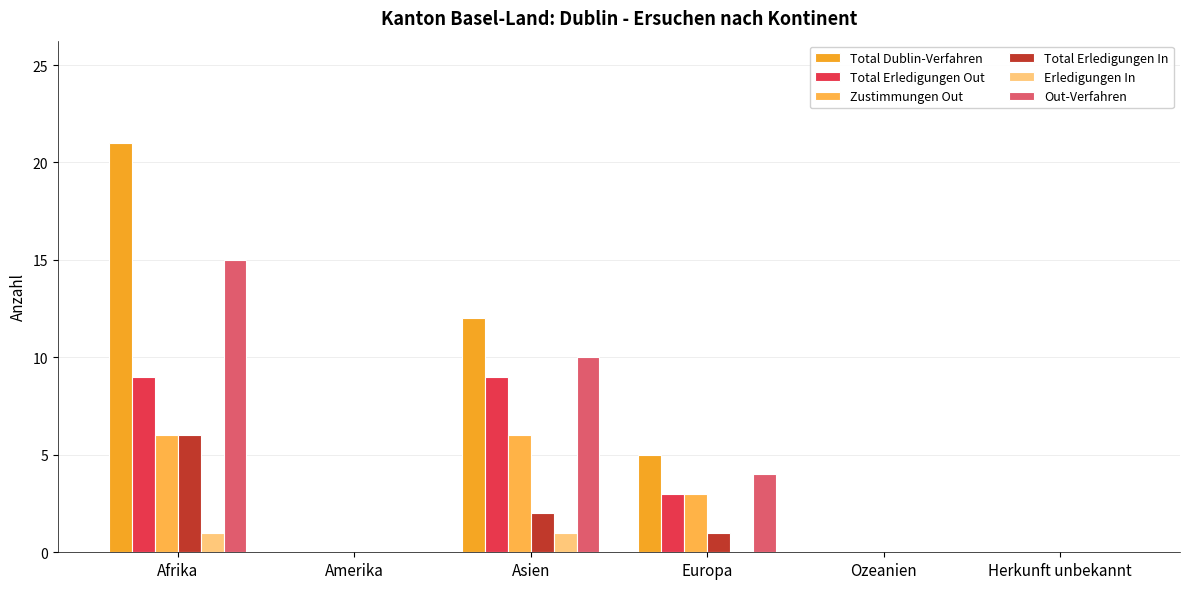

Rank the series by their maximum value, from lowest to highest.

Erledigungen In, Zustimmungen Out, Total Erledigungen In, Total Erledigungen Out, Out-Verfahren, Total Dublin-Verfahren